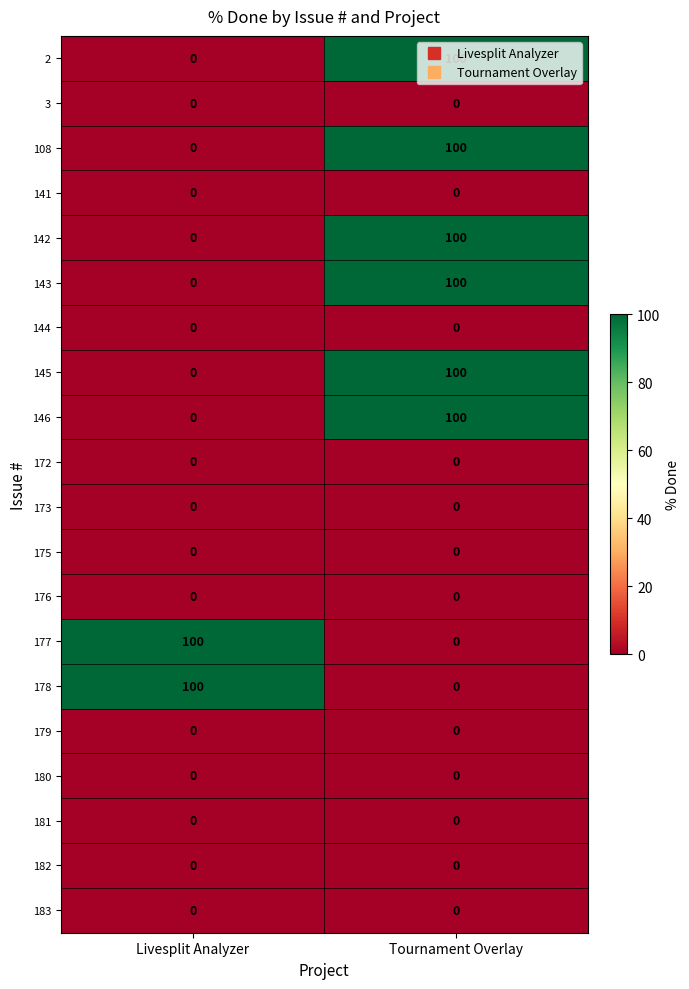

At which category is the sum across all series the highest?

Tournament Overlay